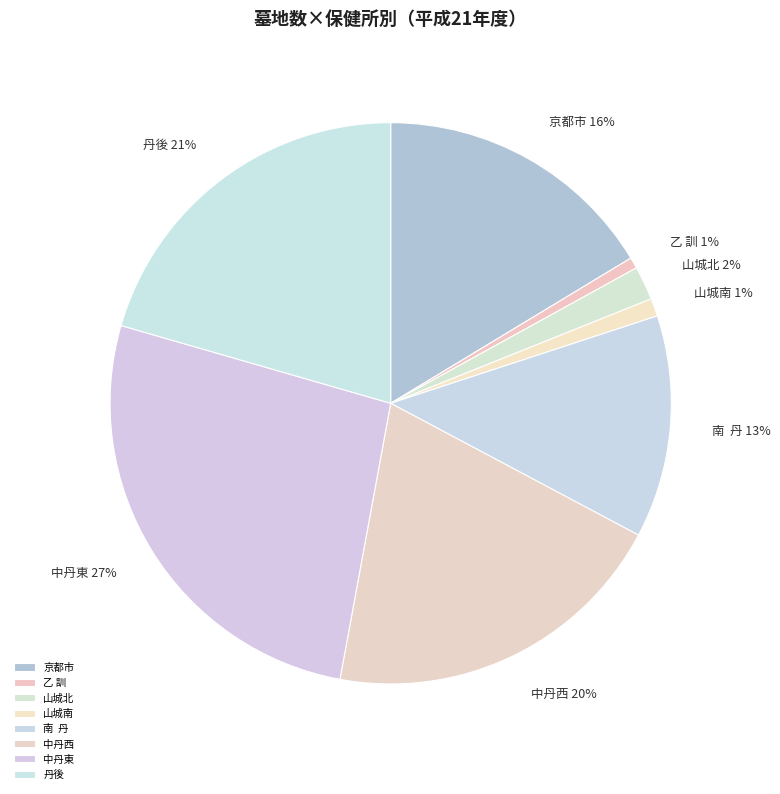

How many segments does this pie chart have?

8